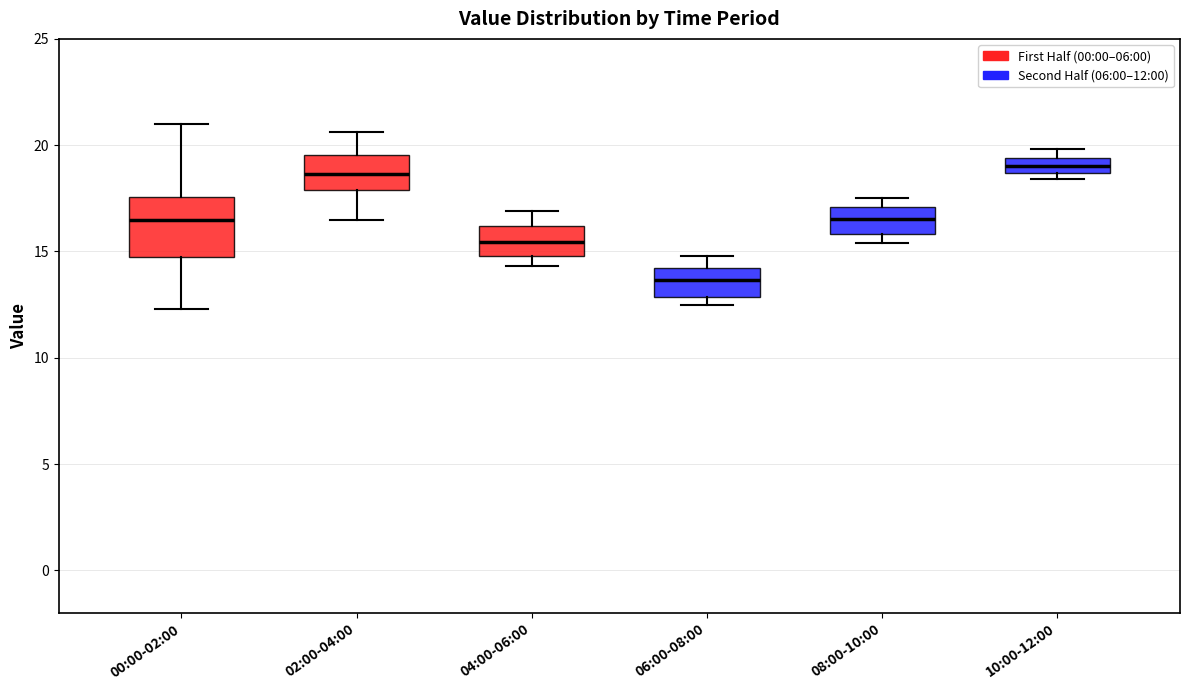

Which box has the lowest median line?

06:00-08:00